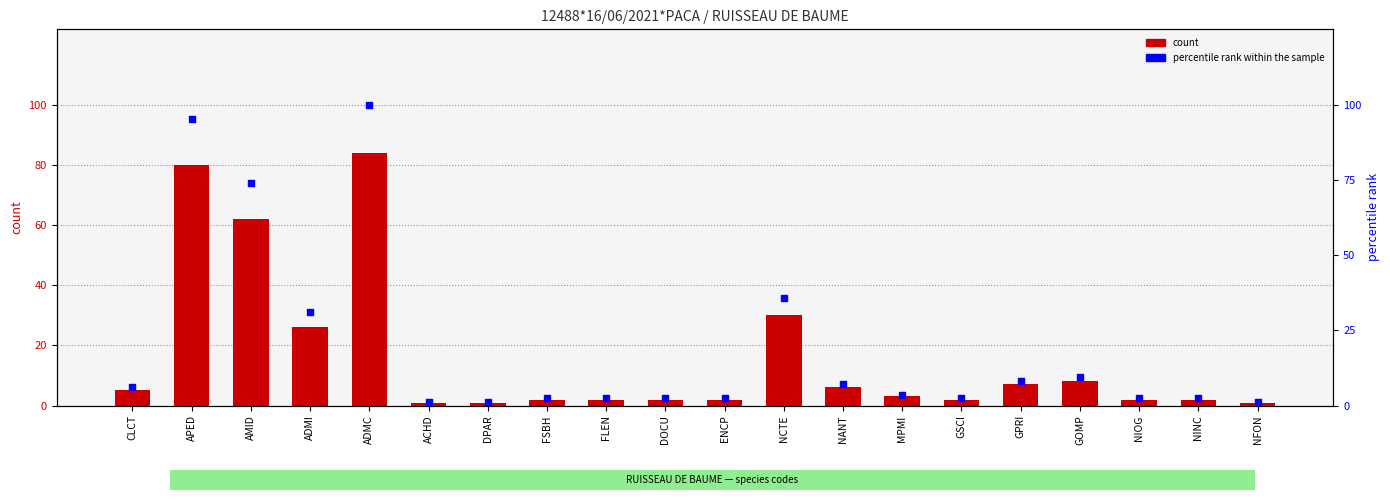

At how many categories does at least one series exceed 64?

3